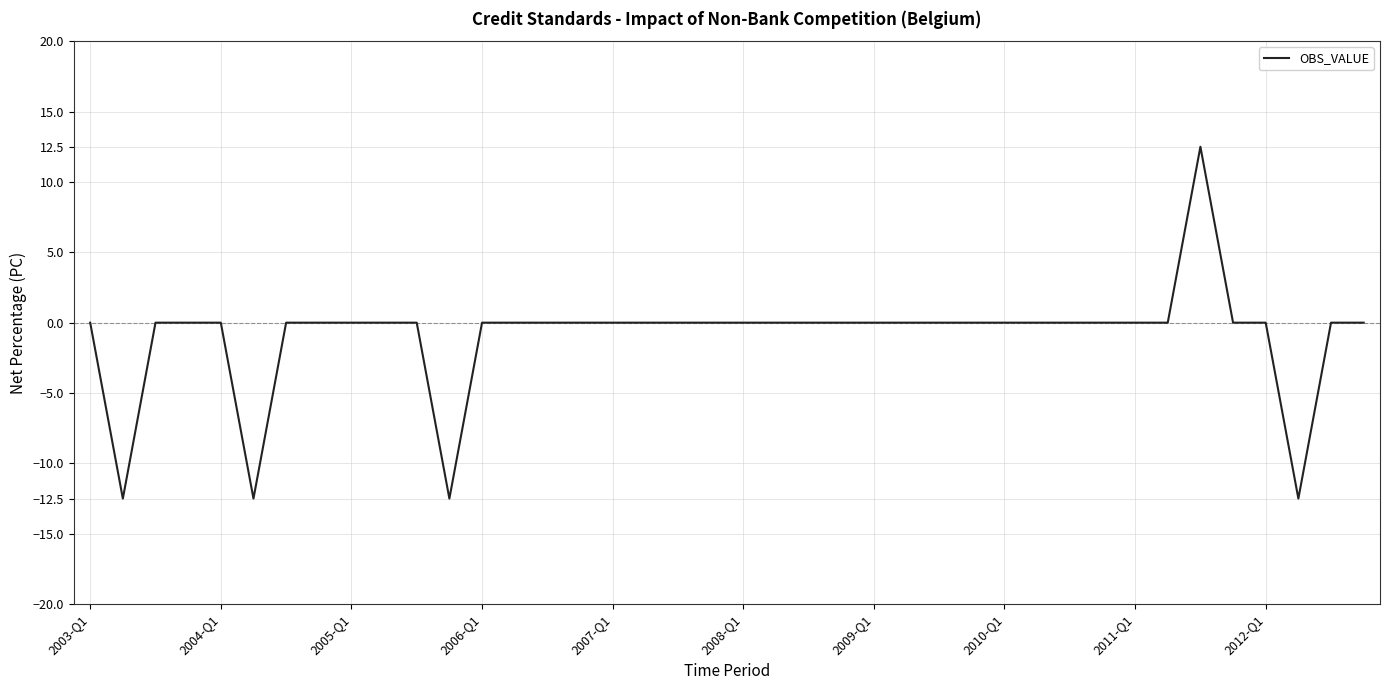

What is the minimum value shown in the chart?

-12.5